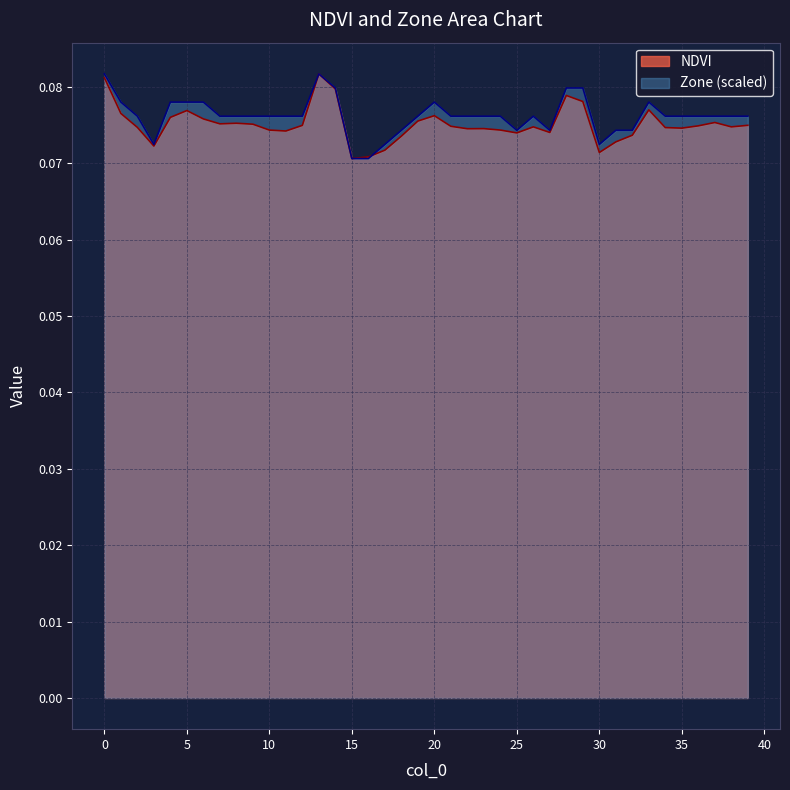

Where is the first local minimum for Zone?

3